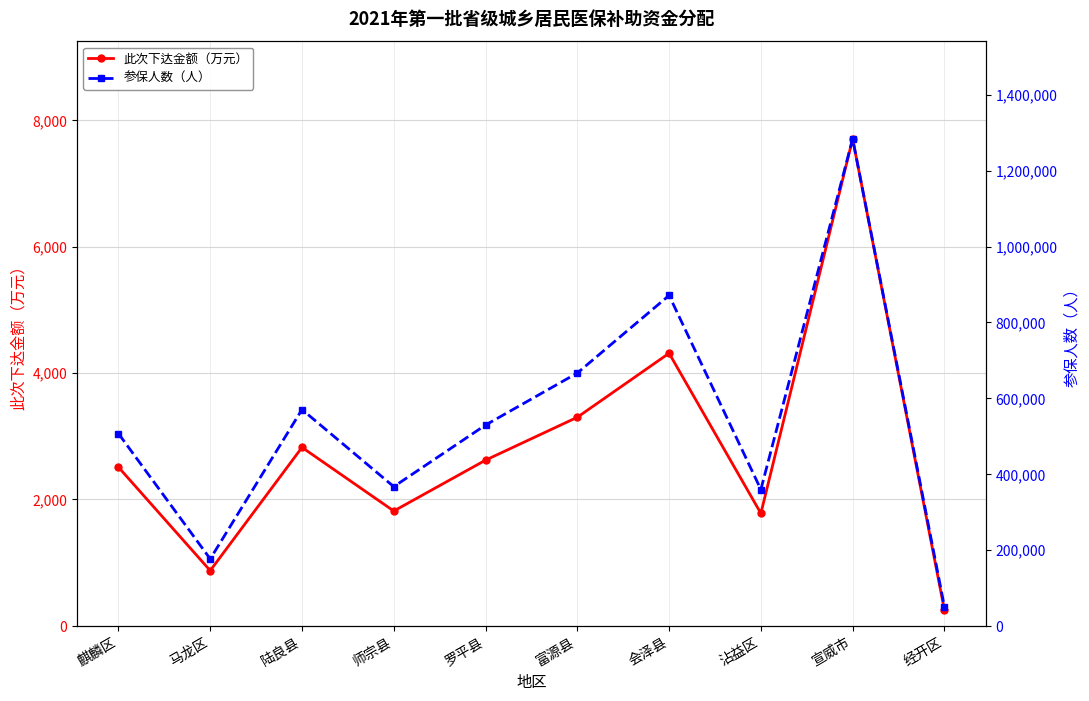

Which category has the highest value in the 此次下达金额（万元） series?

宣威市